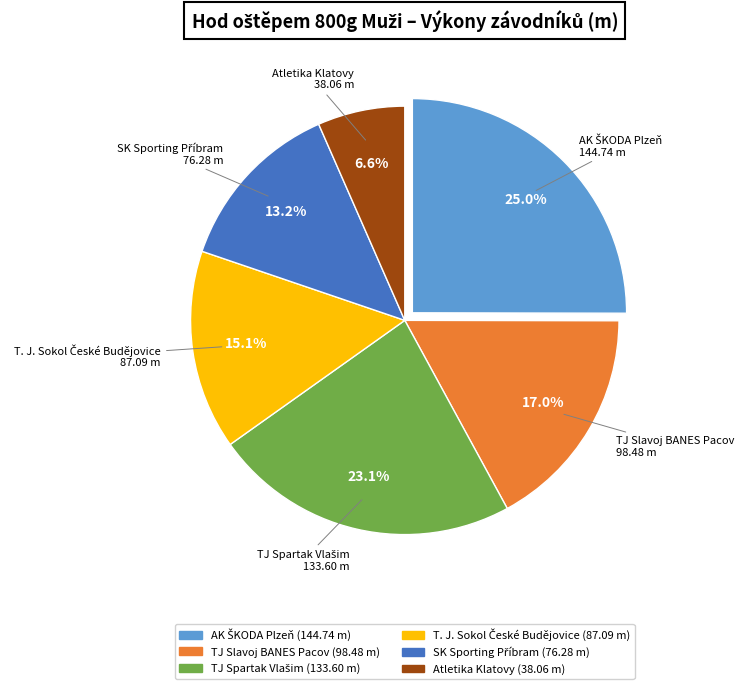

Is there any slice that represents more than half of the pie?

No